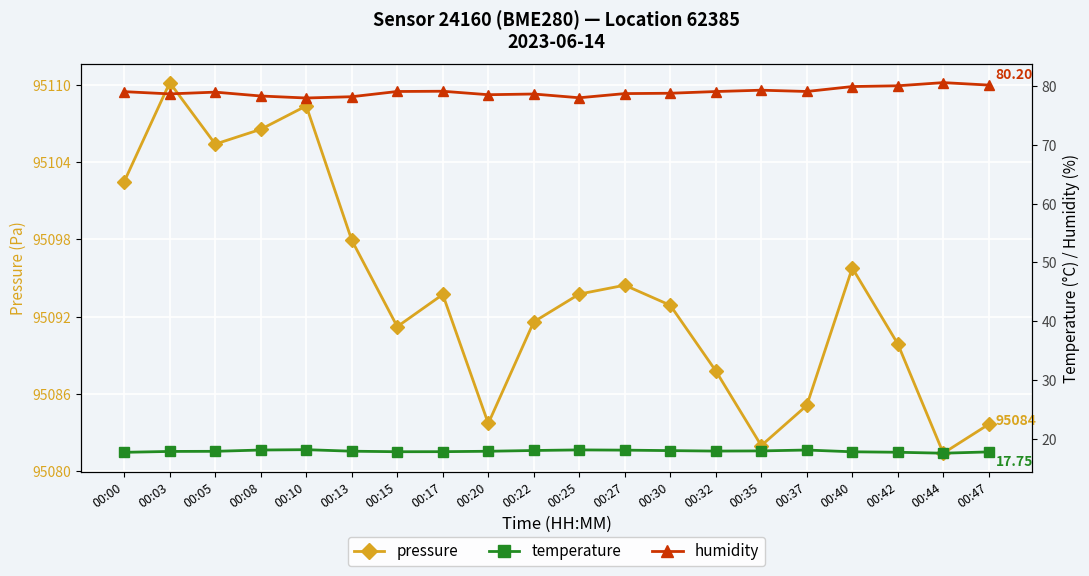

Which series has the largest range (max minus min)?

pressure